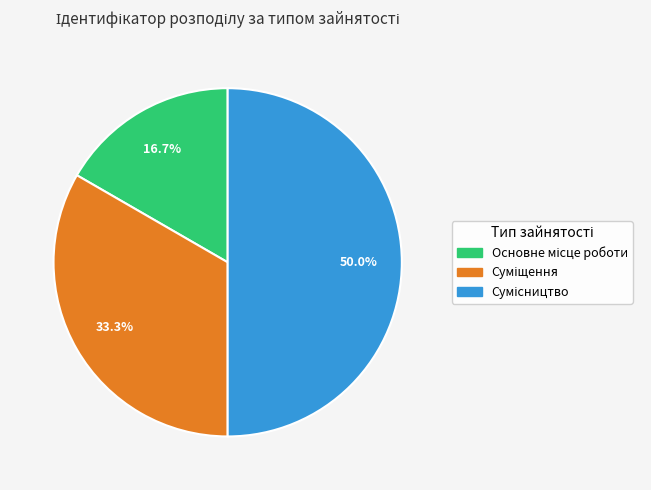

Count the number of slices in the pie.

3